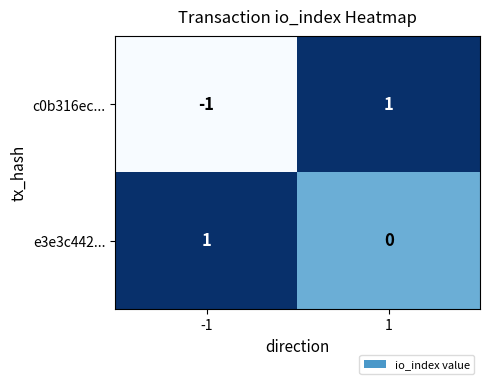

The e3e3c442... series shows 1 at -1. True or false?

True